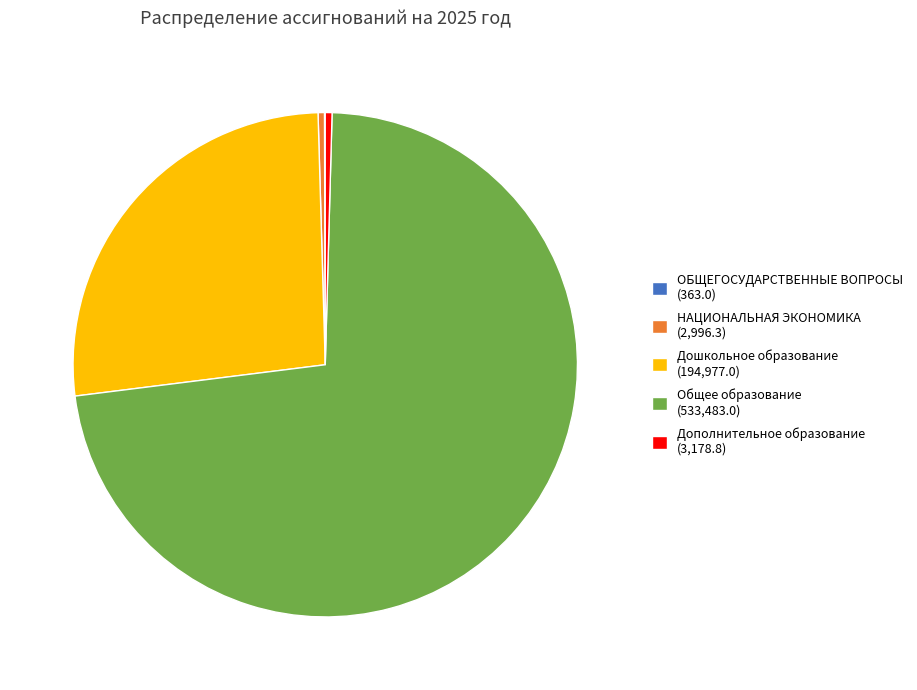

The Дошкольное образование (194,977.0) slice represents 27% of the pie. True or false?

True